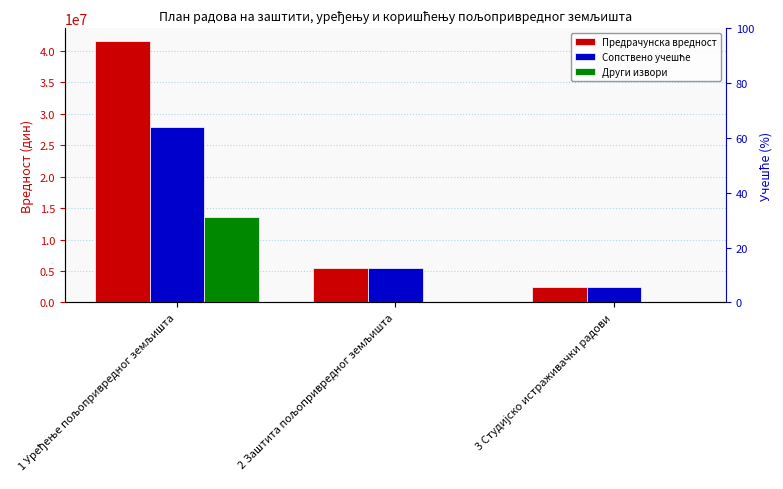

How many bars are there in each group?

3